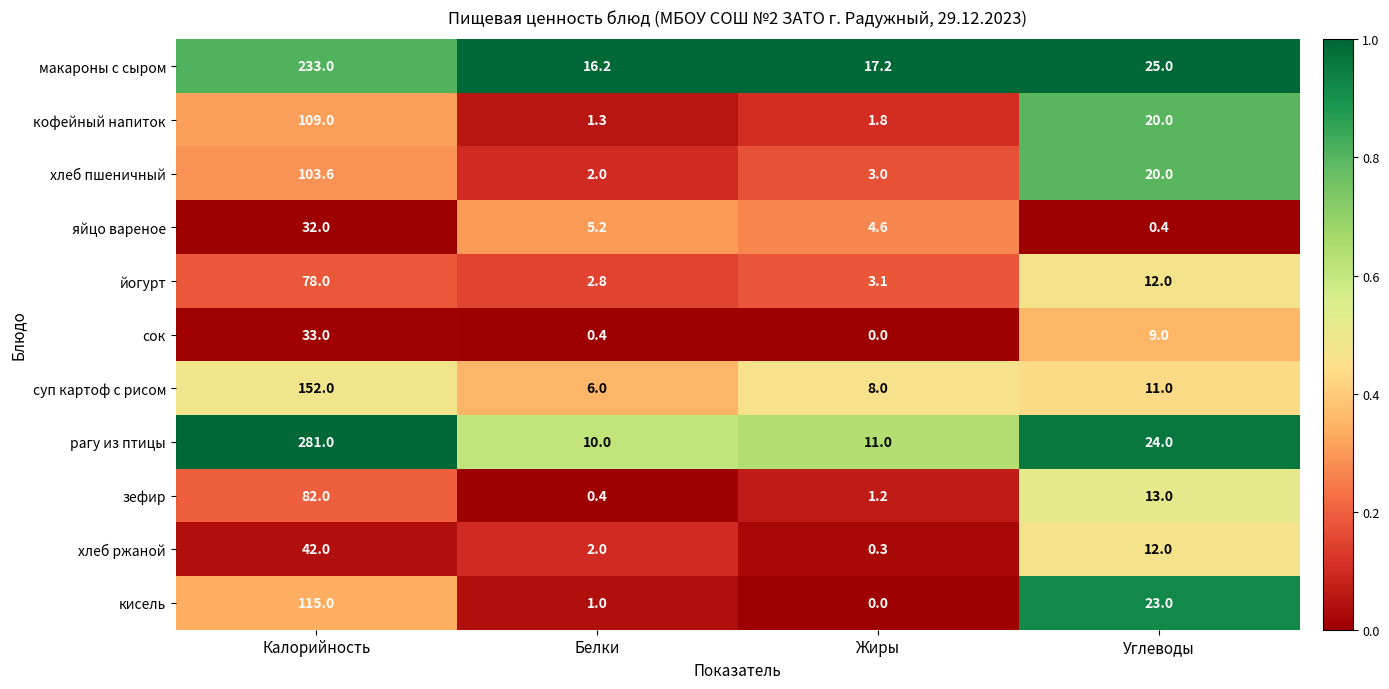

Which category has the lowest value in the зефир series?

Белки